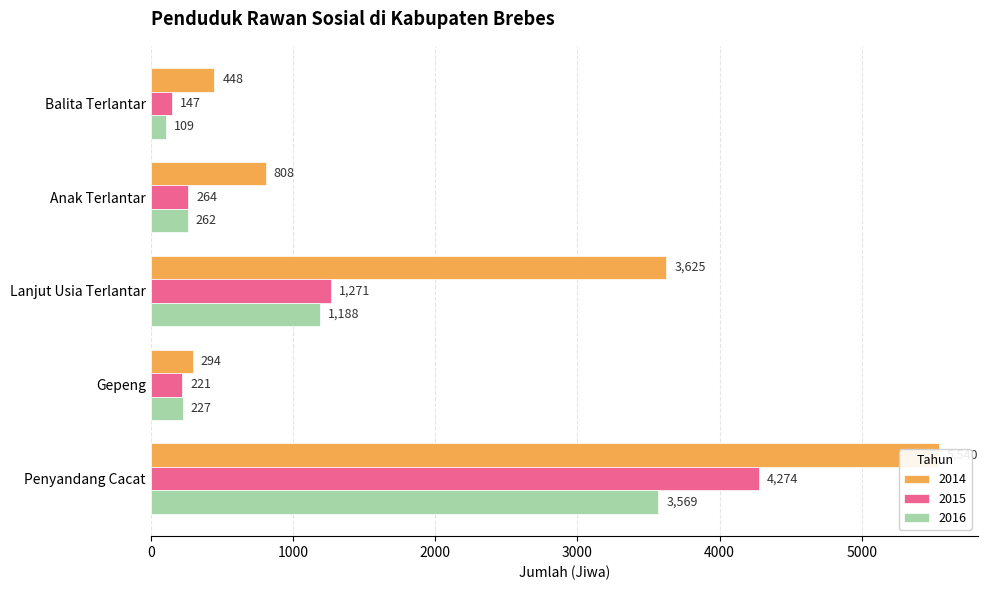

Does the chart contain any negative values?

No